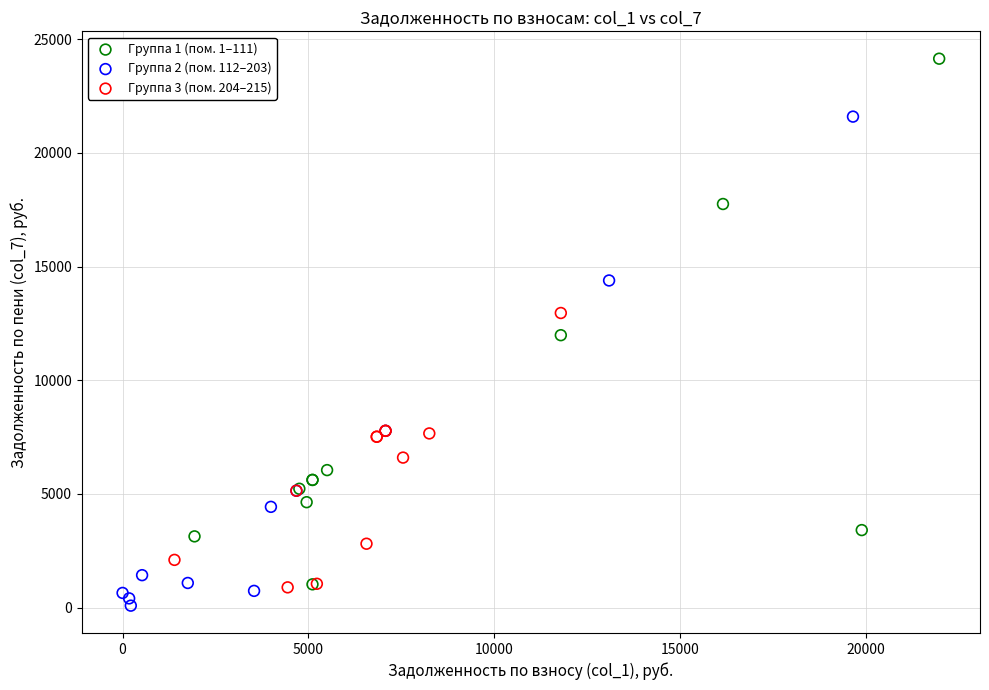

What are all the series names shown in the legend?

Группа 1 (пом. 1–111), Группа 2 (пом. 112–203), Группа 3 (пом. 204–215)